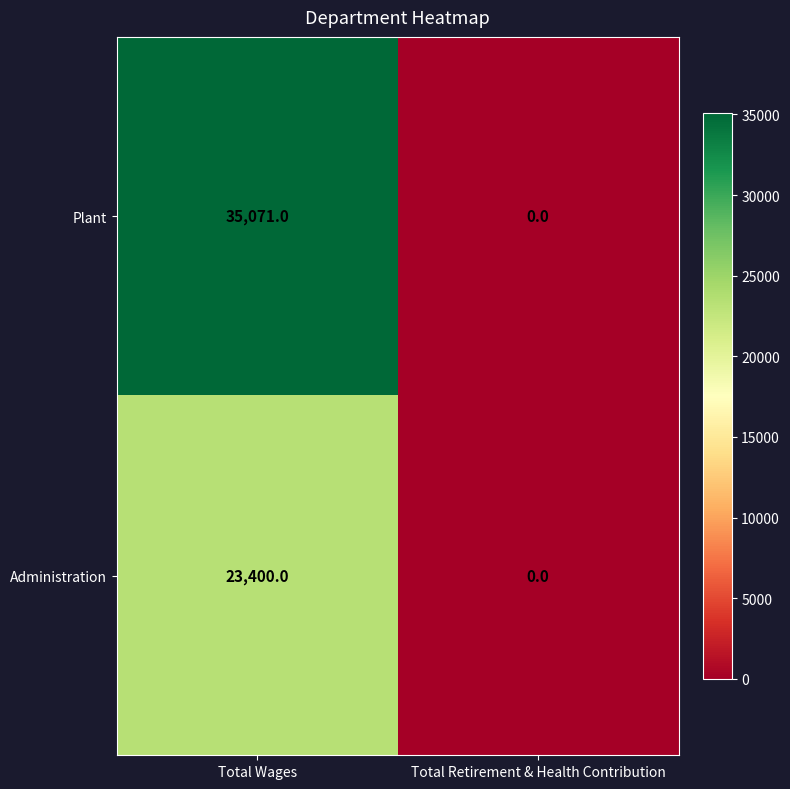

Which label corresponds to the largest value in the chart?

Total Wages